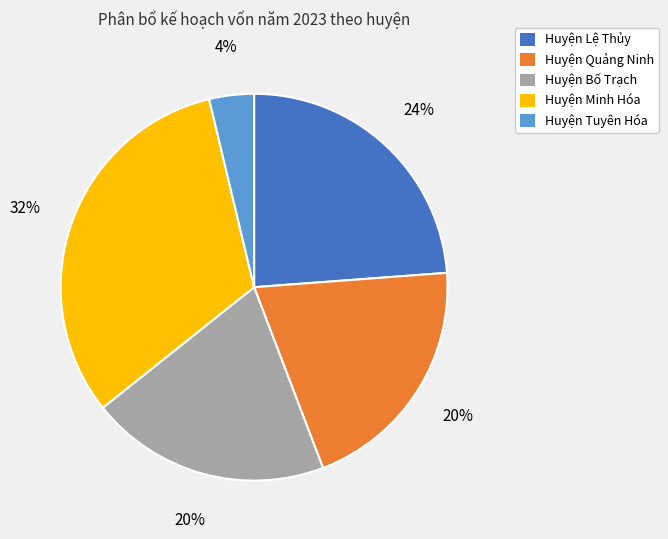

Is it true that Huyện Bố Trạch is 34% of the pie?

False